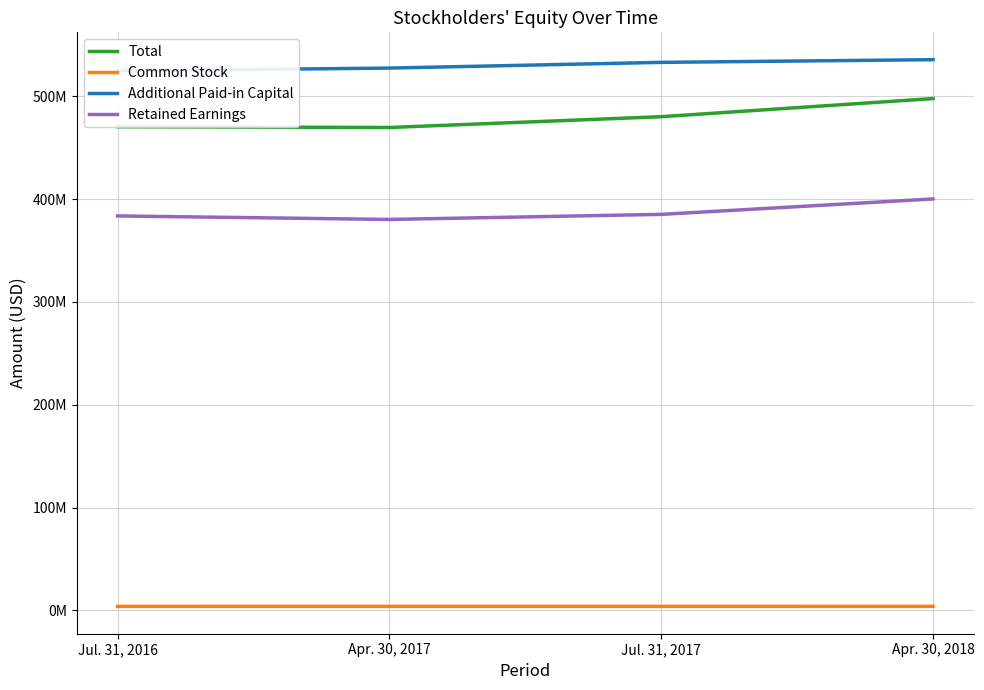

Rank the series by their maximum value, from lowest to highest.

Common Stock, Retained Earnings, Total, Additional Paid-in Capital